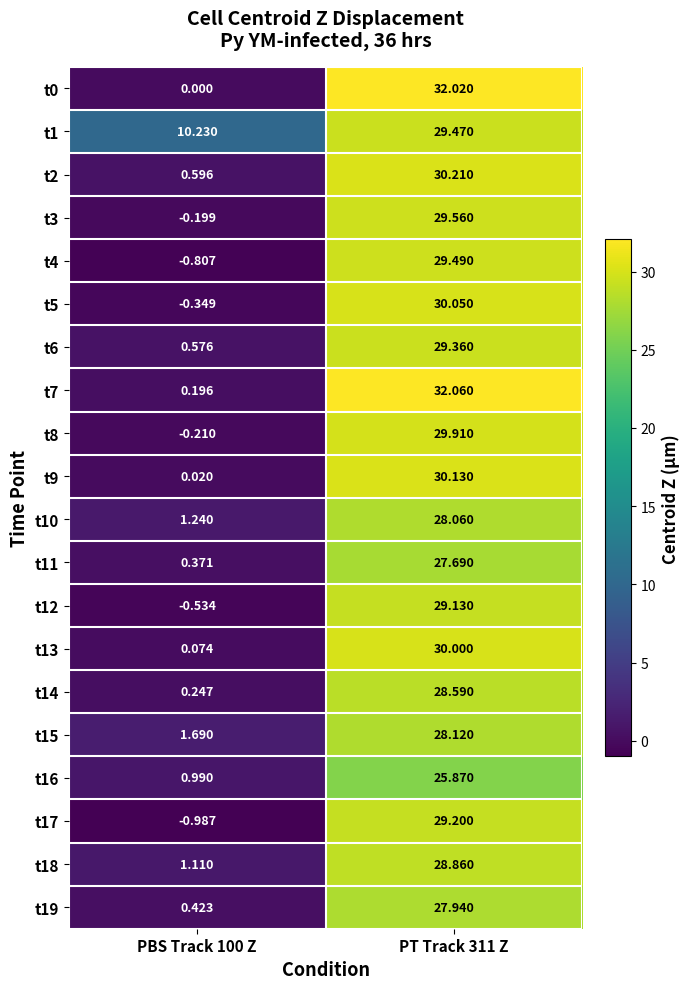

Is the value of t11 at PT Track 311 Z greater than the value of t5 at PT Track 311 Z?

No